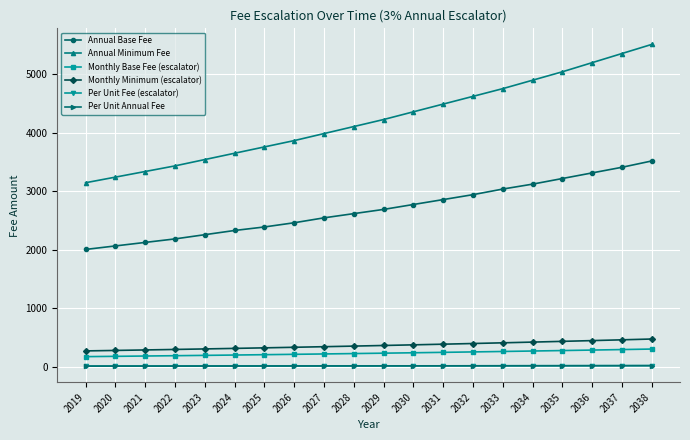

What is the maximum value for Monthly Base Fee (escalator)?

301.6